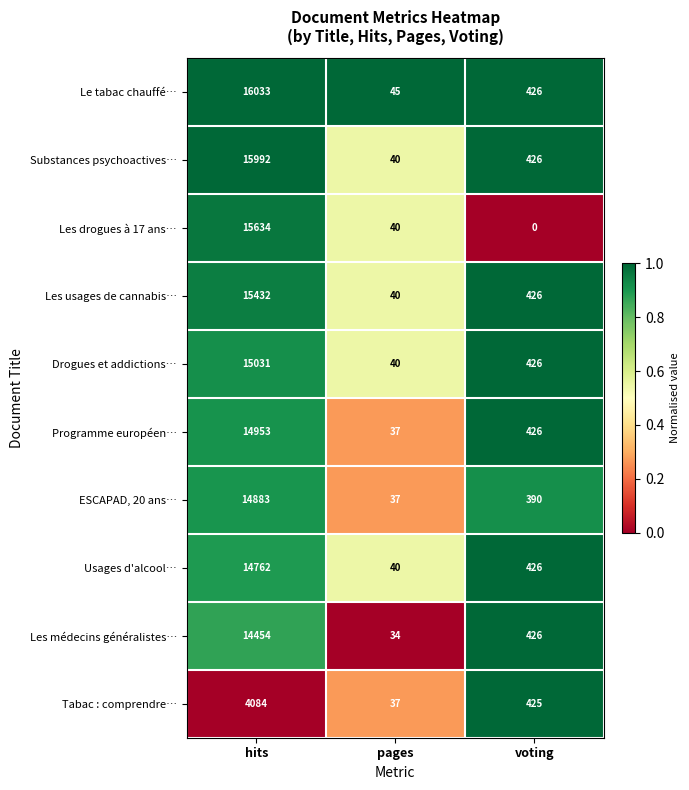

Reading left to right, extract all data points from this chart.

Le tabac chauffé…: 16033	45	426
Substances psychoactives…: 15992	40	426
Les drogues à 17 ans…: 15634	40	0
Les usages de cannabis…: 15432	40	426
Drogues et addictions…: 15031	40	426
Programme européen…: 14953	37	426
ESCAPAD, 20 ans…: 14883	37	390
Usages d'alcool…: 14762	40	426
Les médecins généralistes…: 14454	34	426
Tabac : comprendre…: 4084	37	425